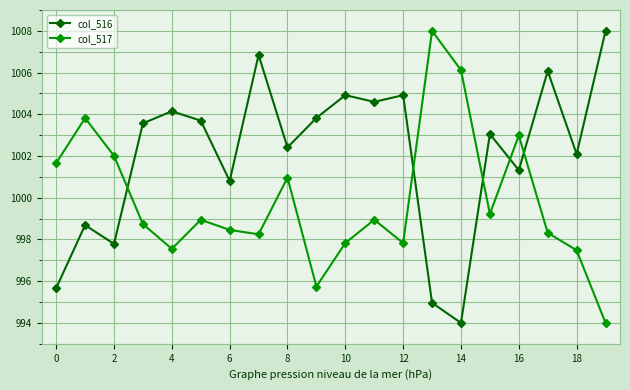

True or false: col_517 has more than 1 points higher than both neighbors.

True